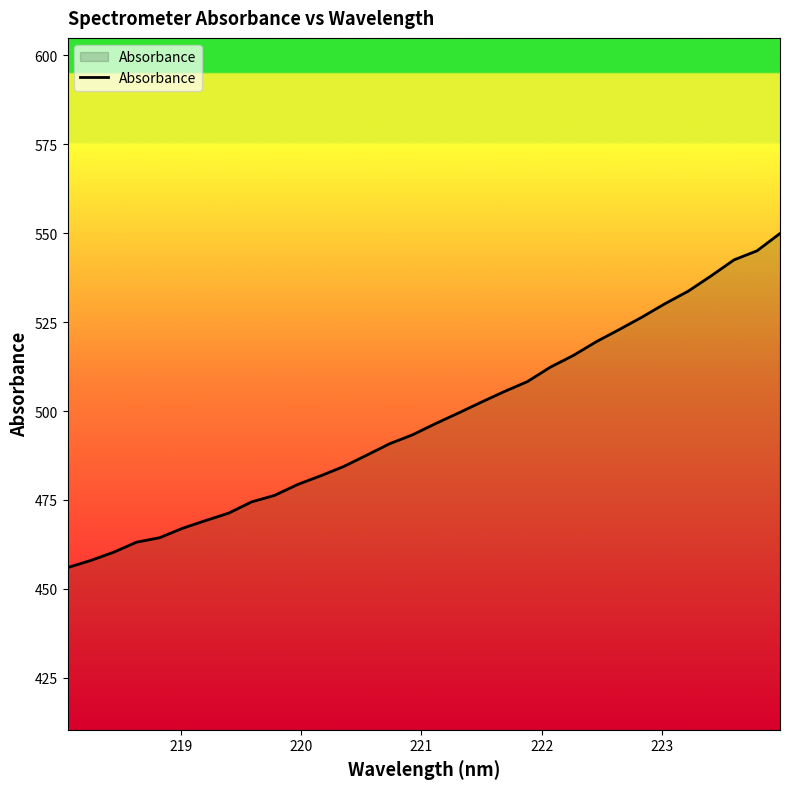

What is the maximum value shown in the chart?

549.9